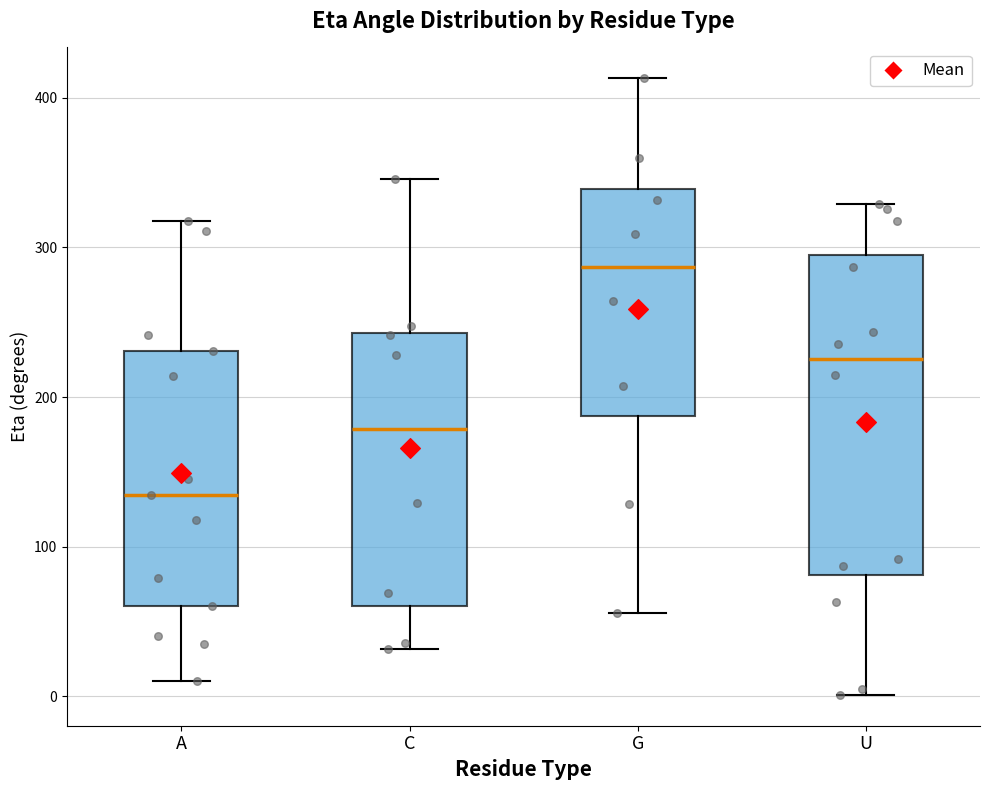

Where is the lower edge of the box for G on the y-axis? The values are not printed on the chart, so give them approximately, as read against the axis.

190